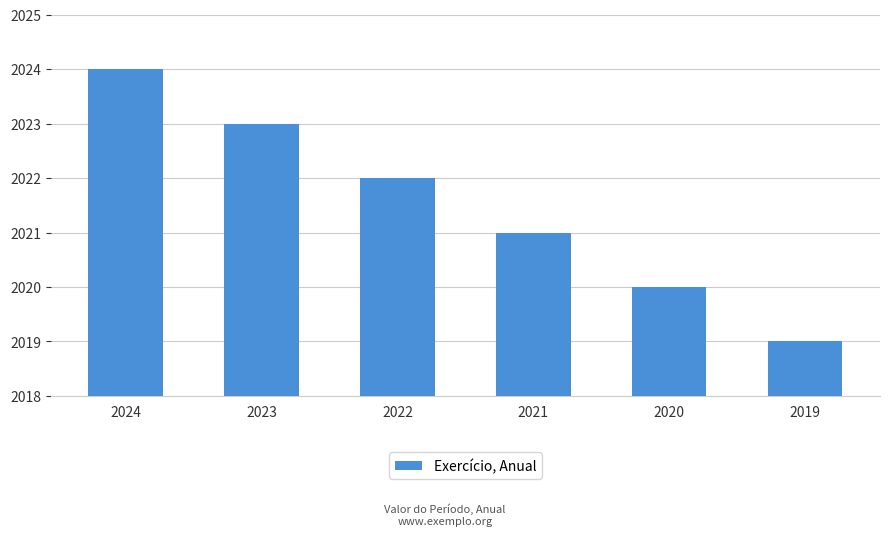

What is the value of the 2nd bar from the left?

2023